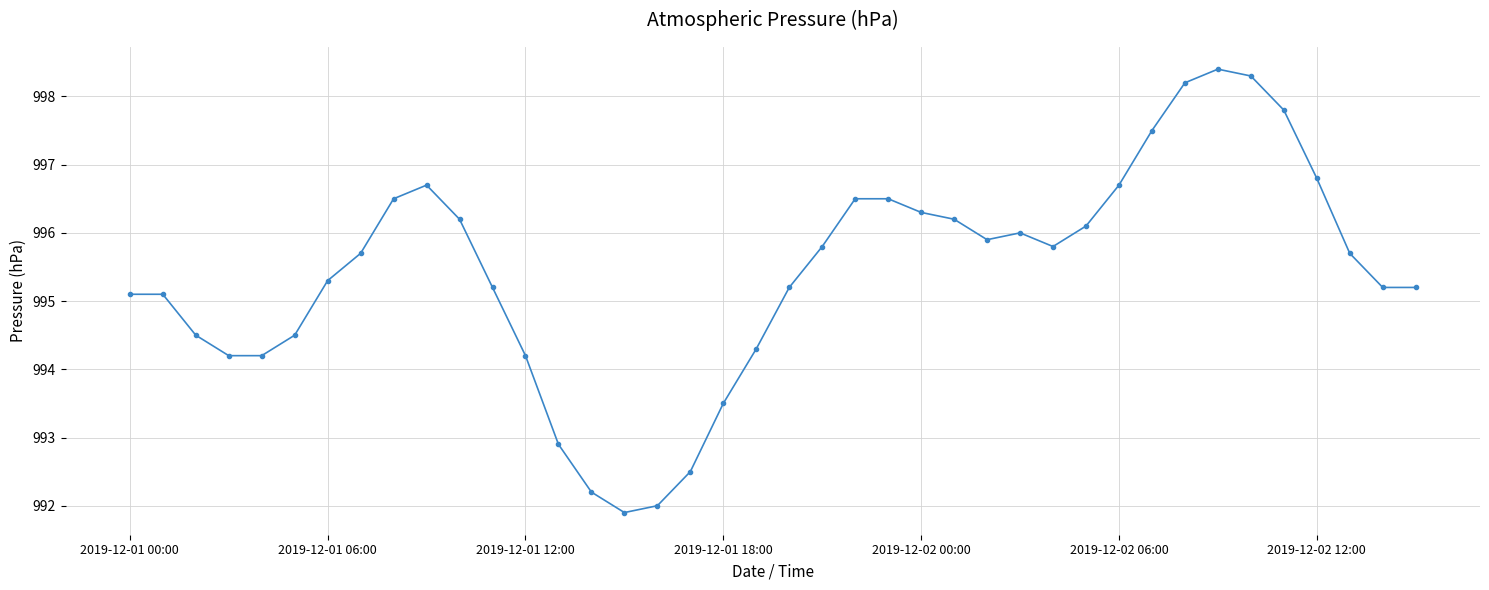

What is the maximum value shown in the chart?

998.4